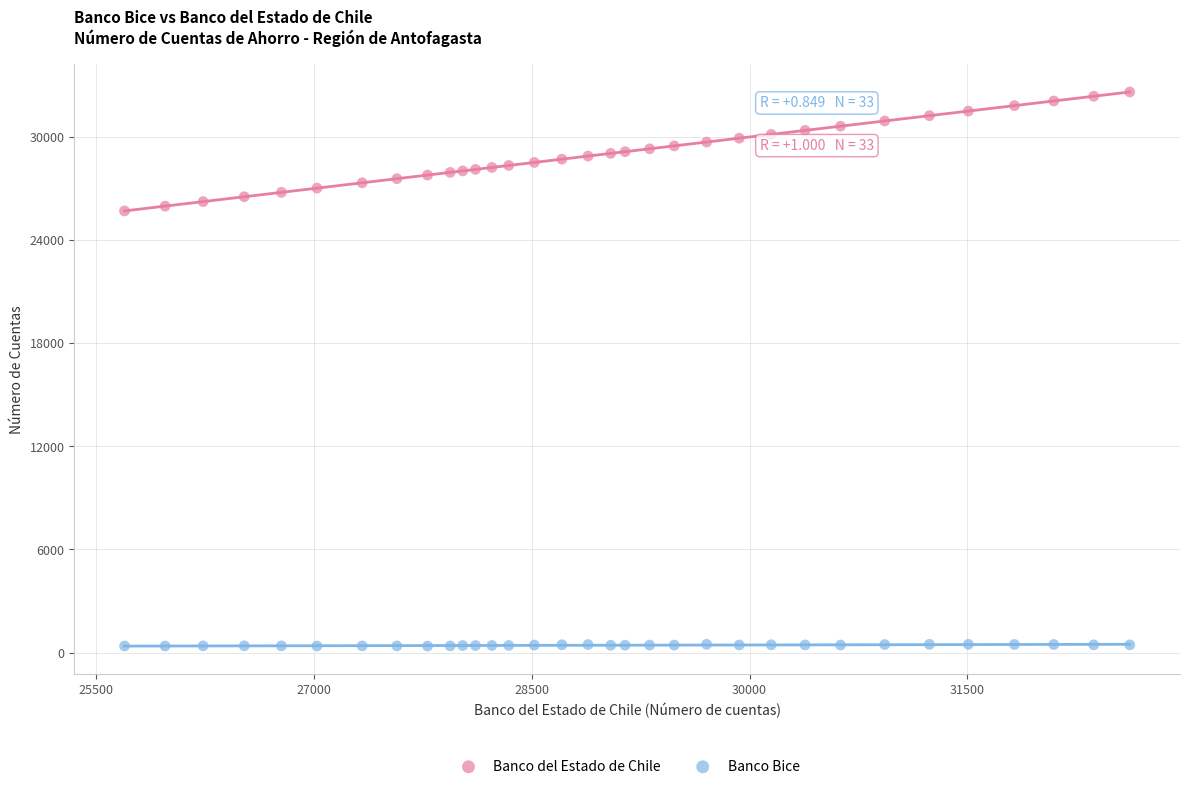

Which series has the largest Y range (max minus min)?

Banco del Estado de Chile